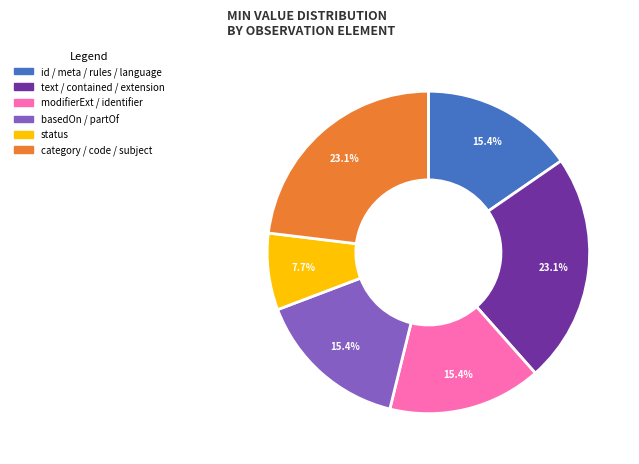

Does any single category account for the majority?

No